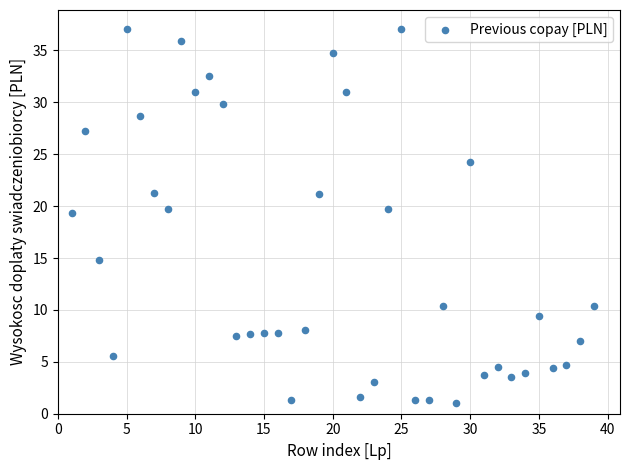

What is the range of Y values (max minus min)?

36.0